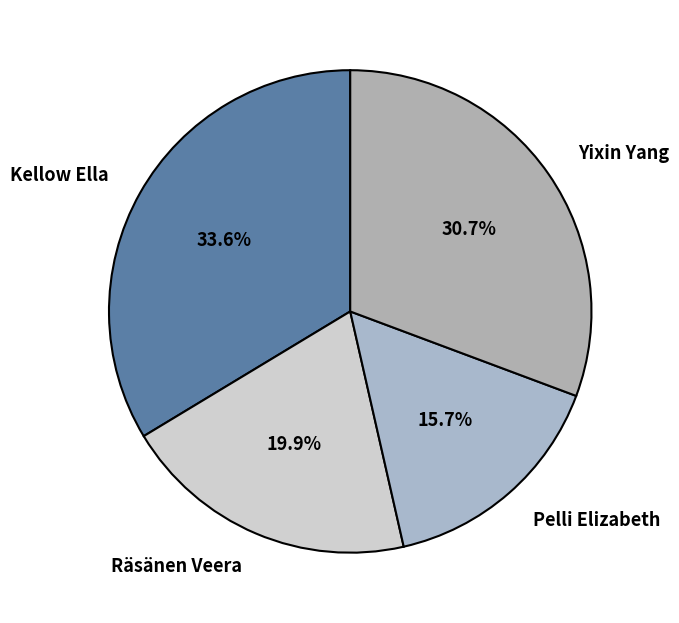

To the nearest percent, what is the combined percentage of Kellow Ella and Pelli Elizabeth?

49%